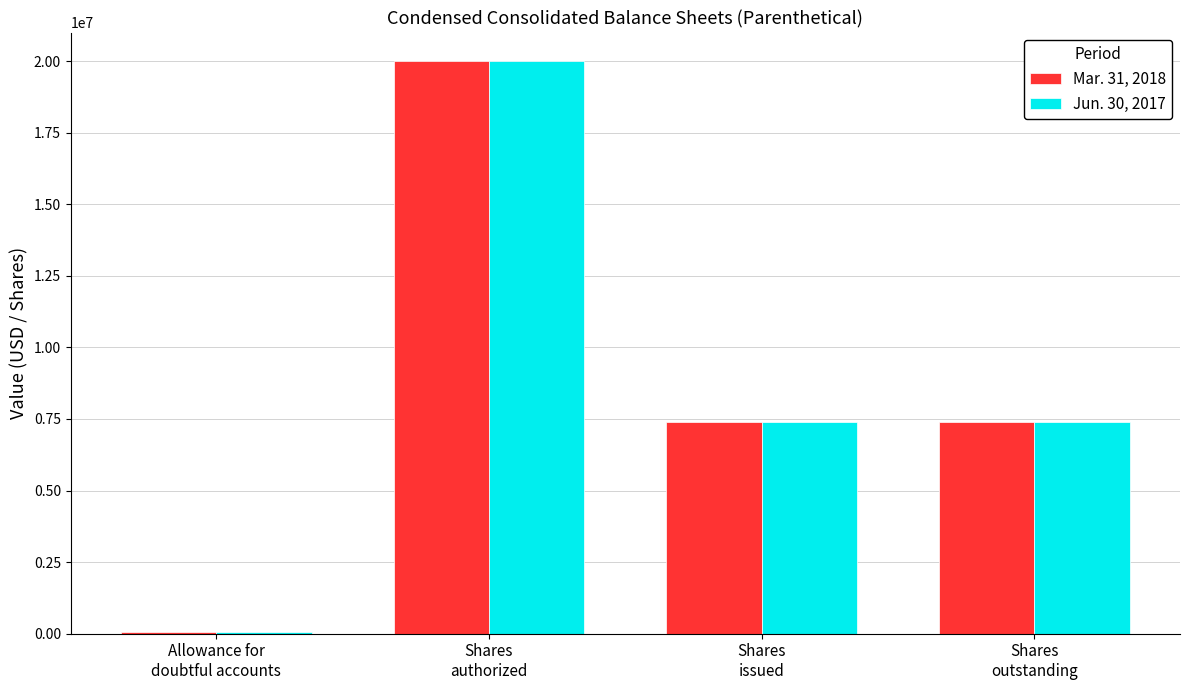

How many Jun. 30, 2017 values are between 7382706 and 20000000?

3